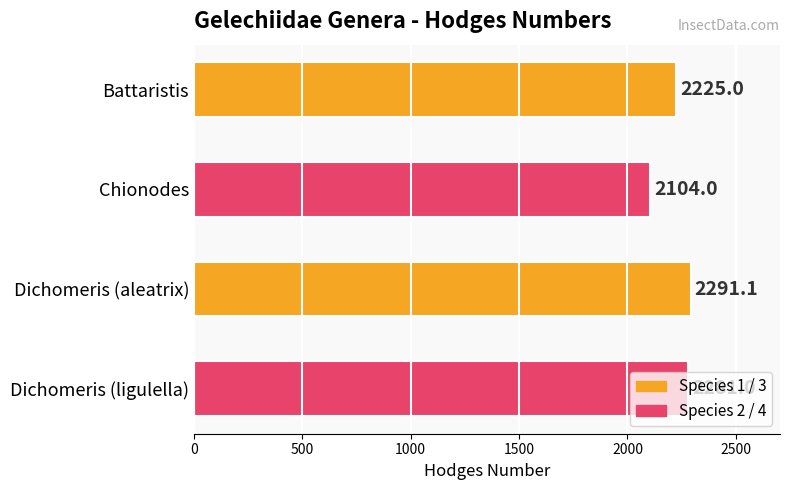

Read the value at Dichomeris (aleatrix).

2291.1